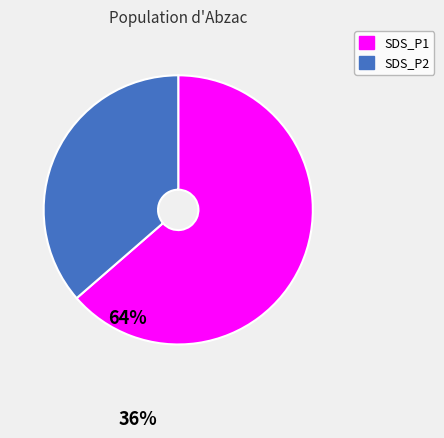

Is there a majority slice in this chart?

Yes